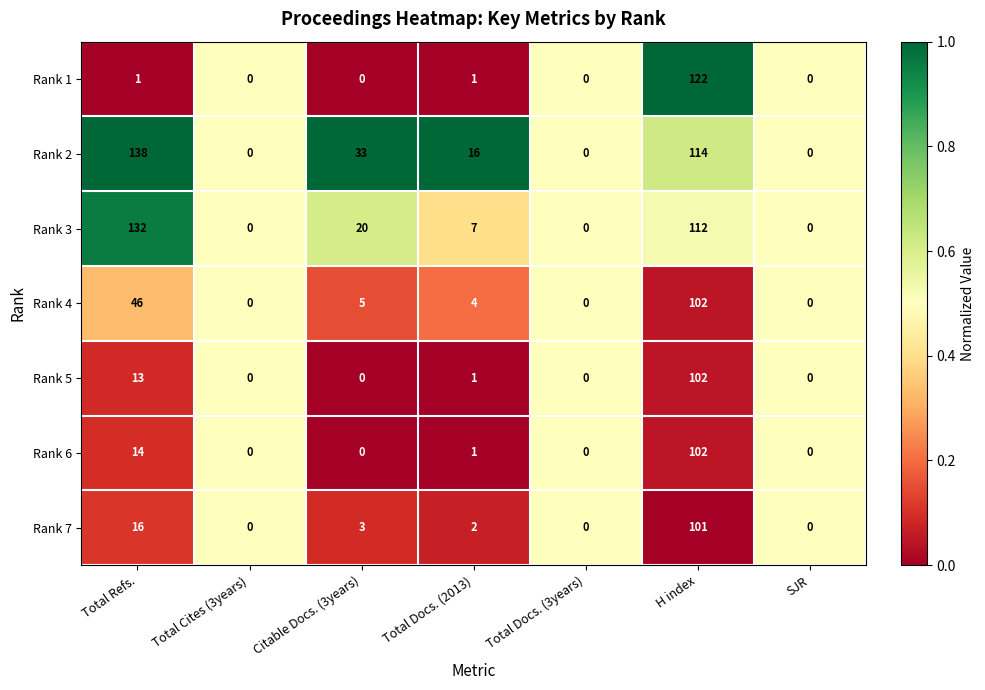

Is the value of Rank 6 at Total Cites (3years) greater than the value of Rank 4 at Total Docs. (2013)?

No